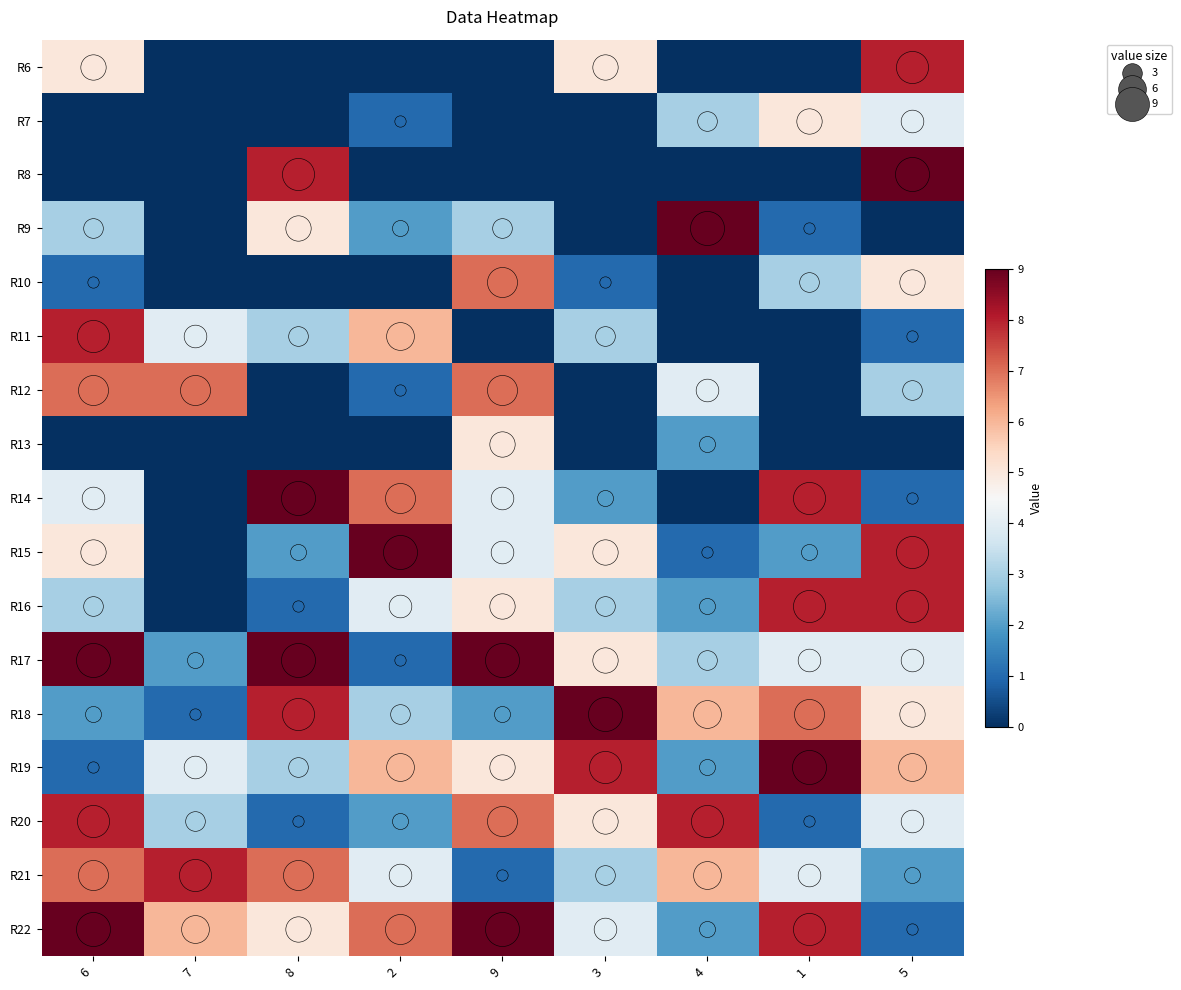

Which category has the highest value across all series?

5